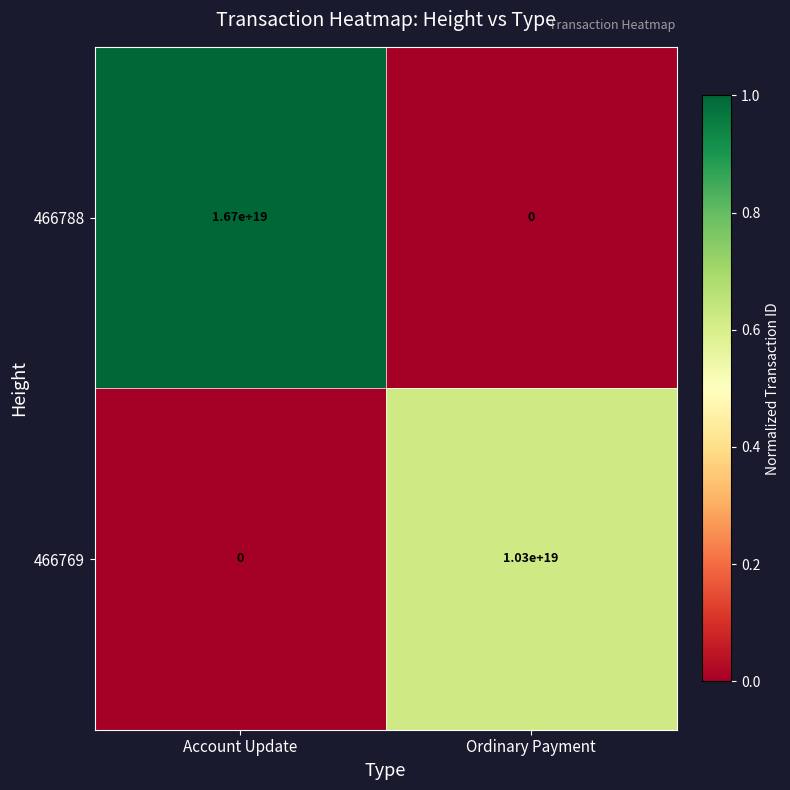

Rank the categories by 466788 value from highest to lowest.

Account Update, Ordinary Payment